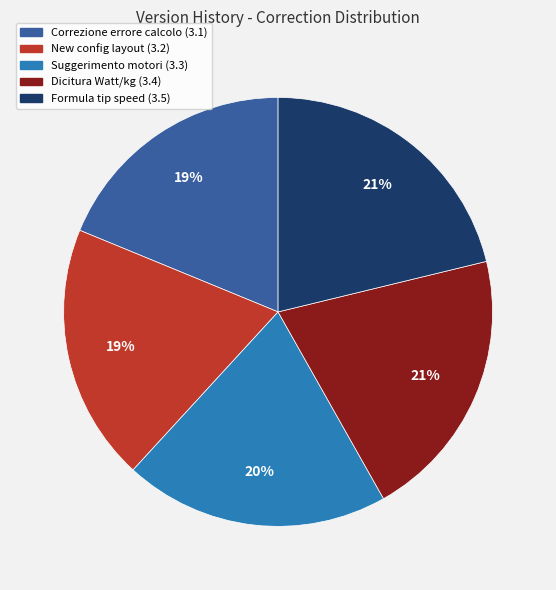

How many slices are in this pie chart?

5